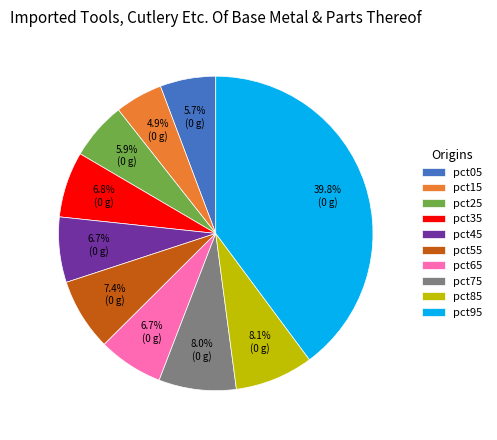

Is there a majority slice in this chart?

No